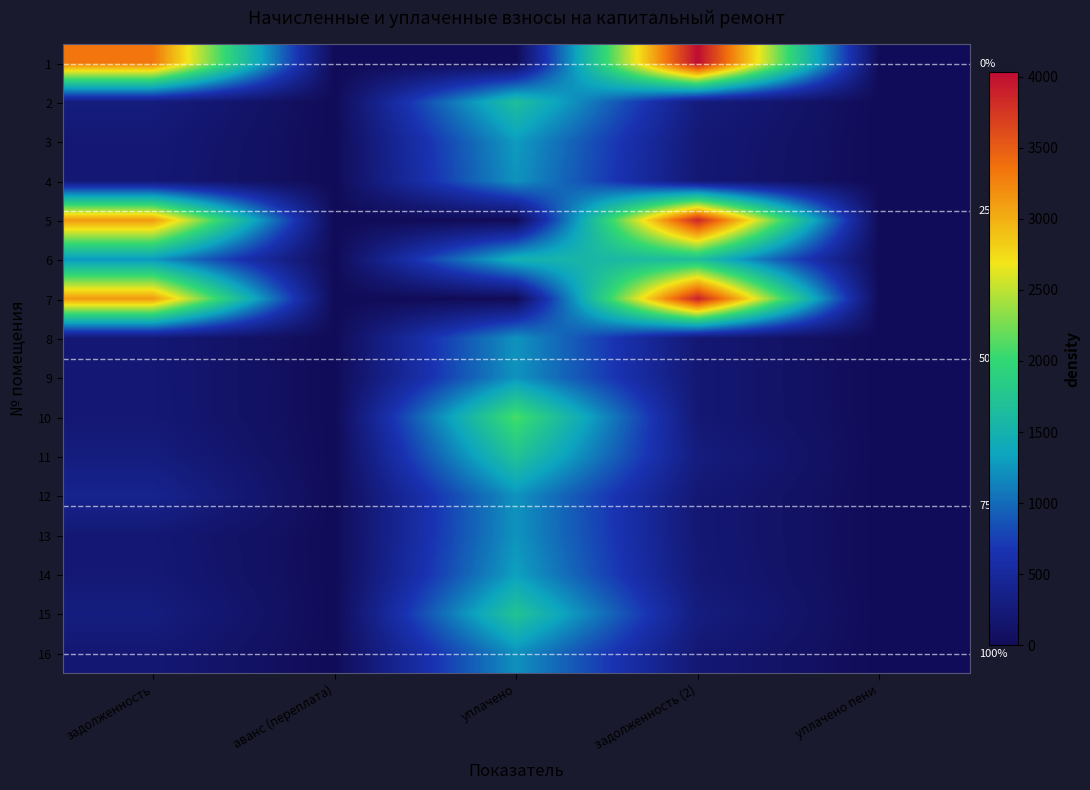

At how many categories does at least one series exceed 3417?

1